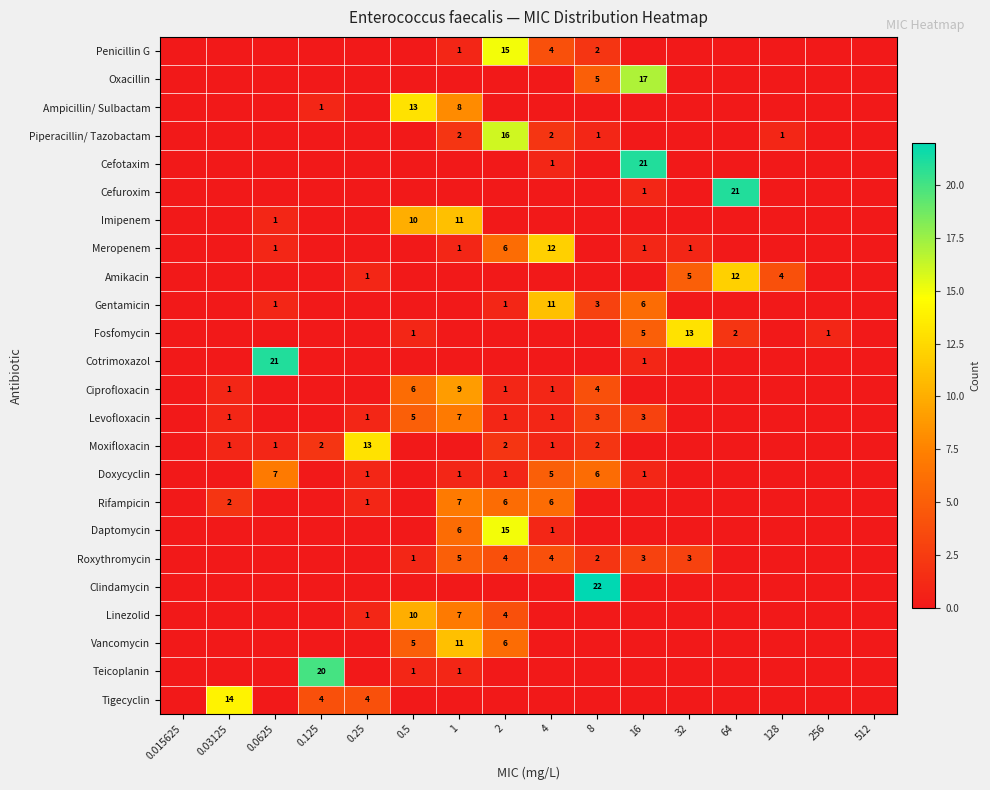

Is it true that Ampicillin/ Sulbactam equals 8 at 1?

True